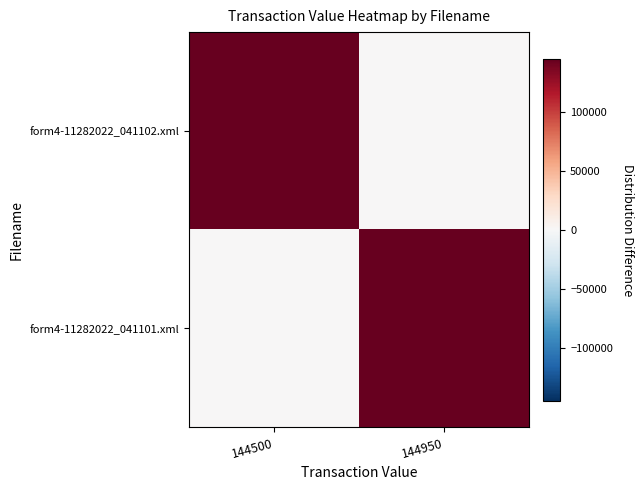

What is the greatest value displayed?

144950